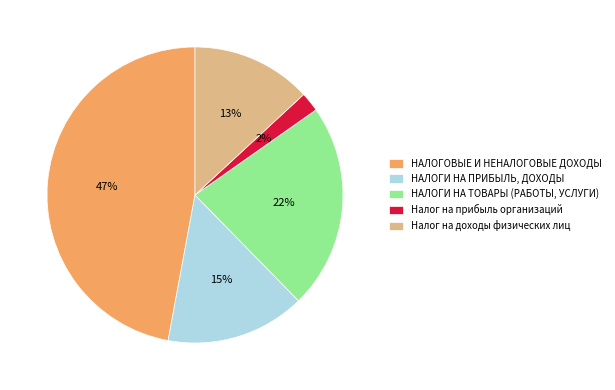

How many segments does this pie chart have?

5